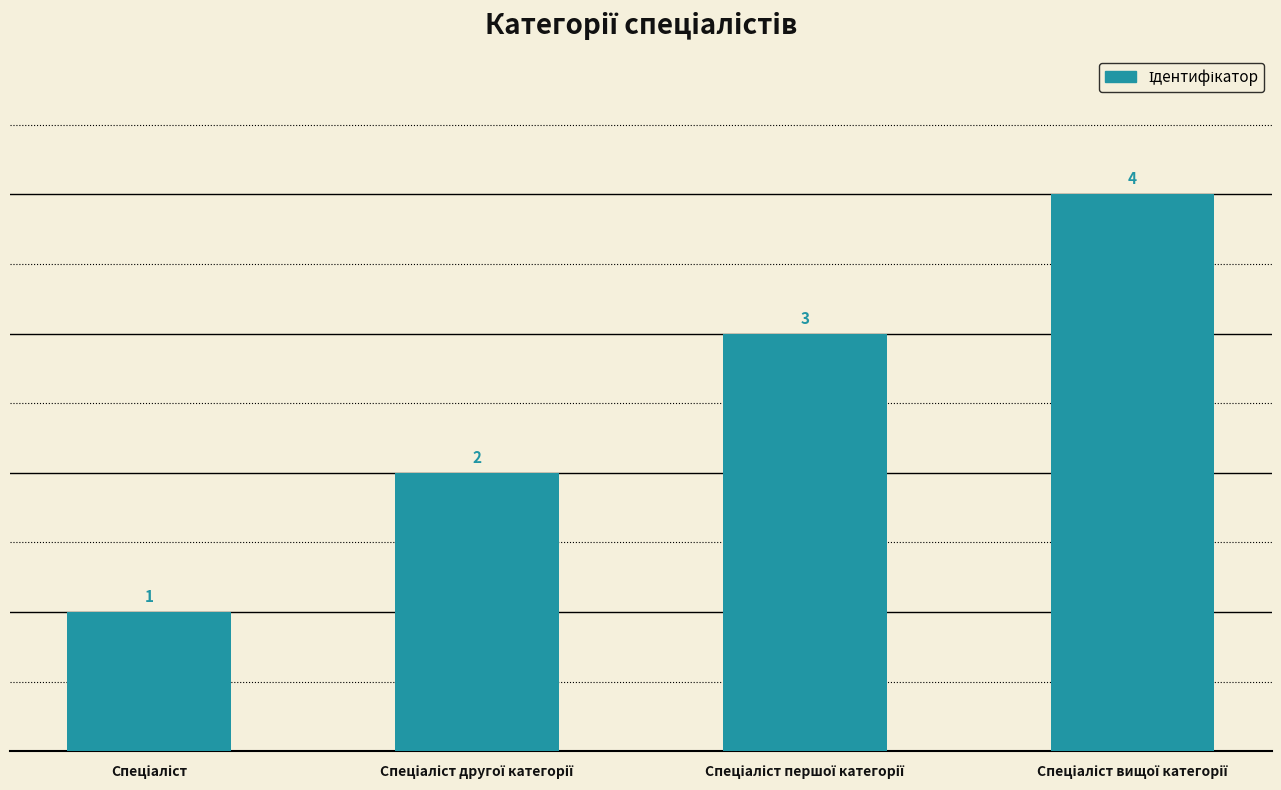

What is the maximum value shown in the chart?

4